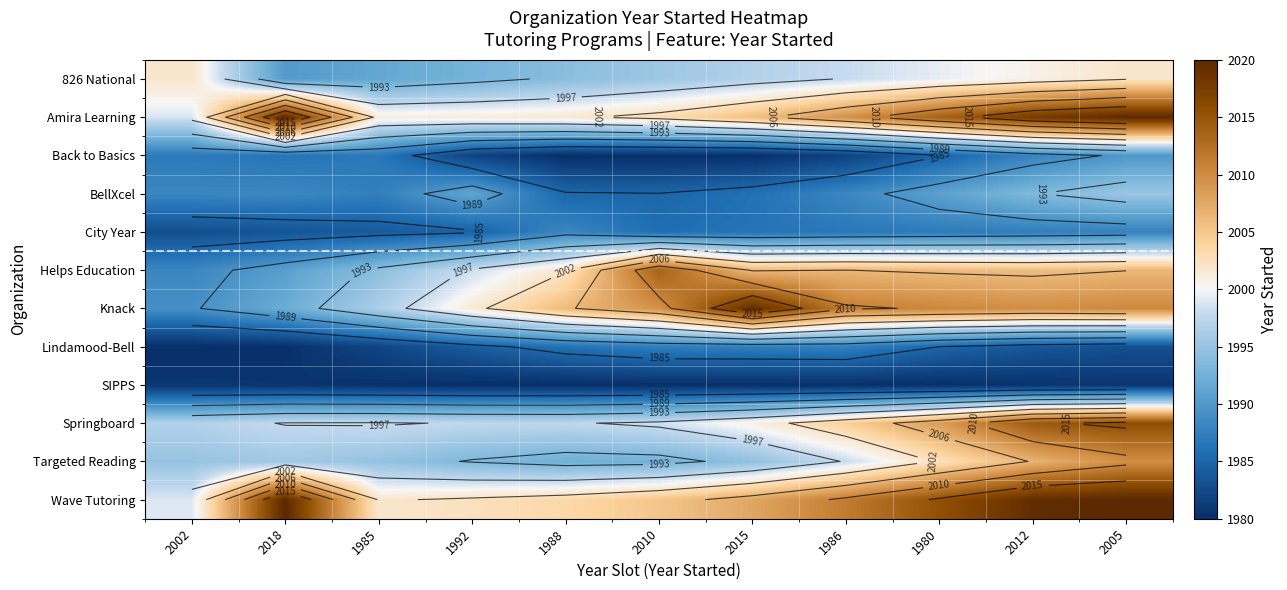

What is the difference between the maximum and second lowest values in the BellXcel series?

10.1